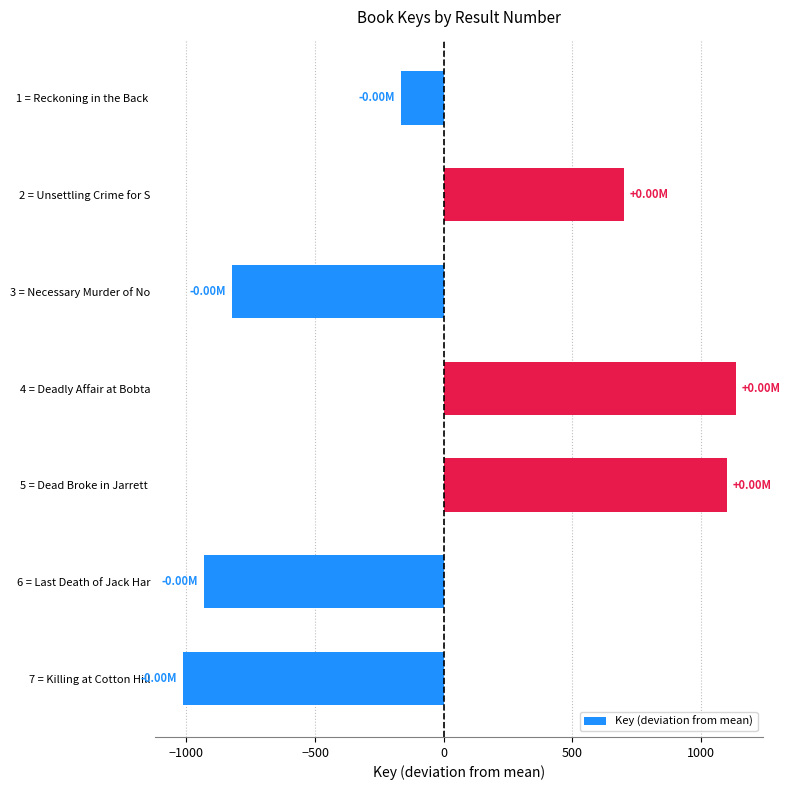

What is the change in value from 2 = Unsettling Crime for S to 3 = Necessary Murder of No?

-1527.0